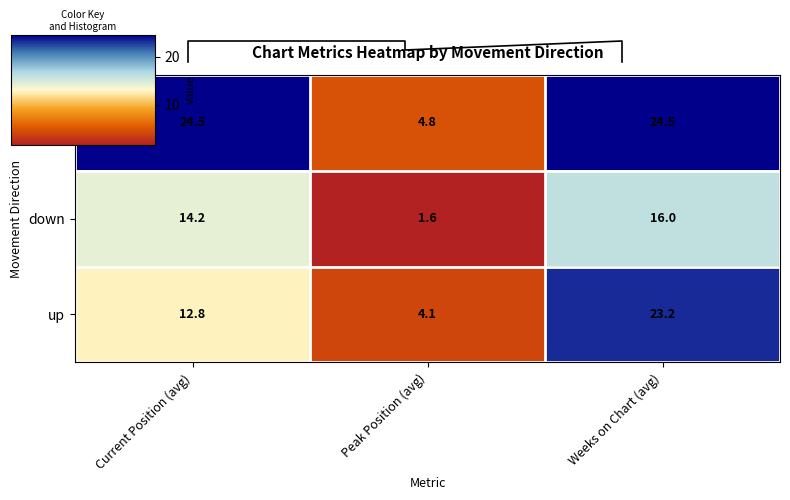

How many values in the up series are below 12?

1